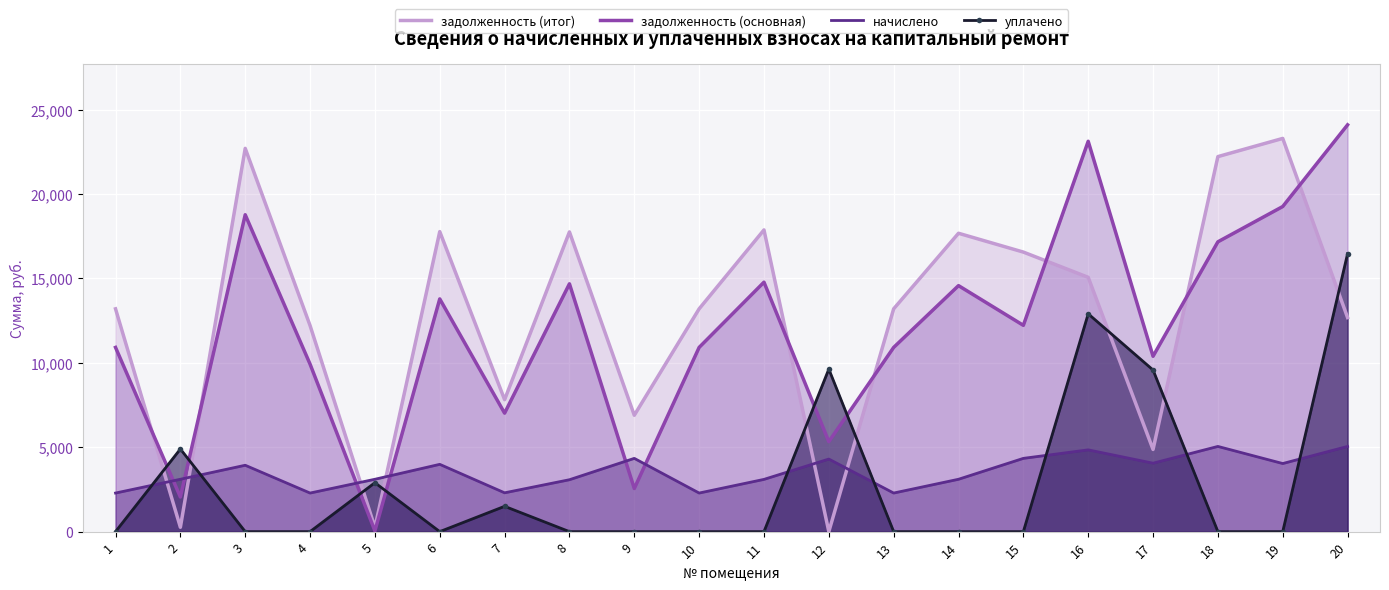

How many categories are shown in the chart?

20